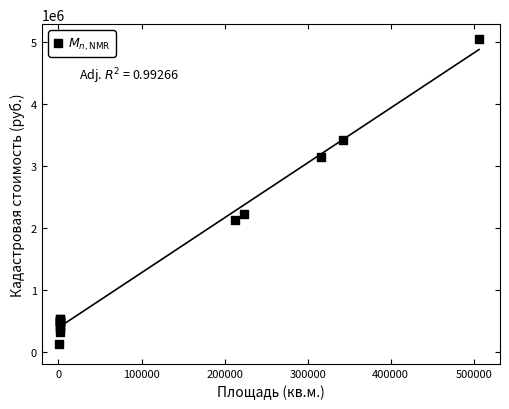

What Y value in the scatter plot is closest to 2582622?

2225682.9